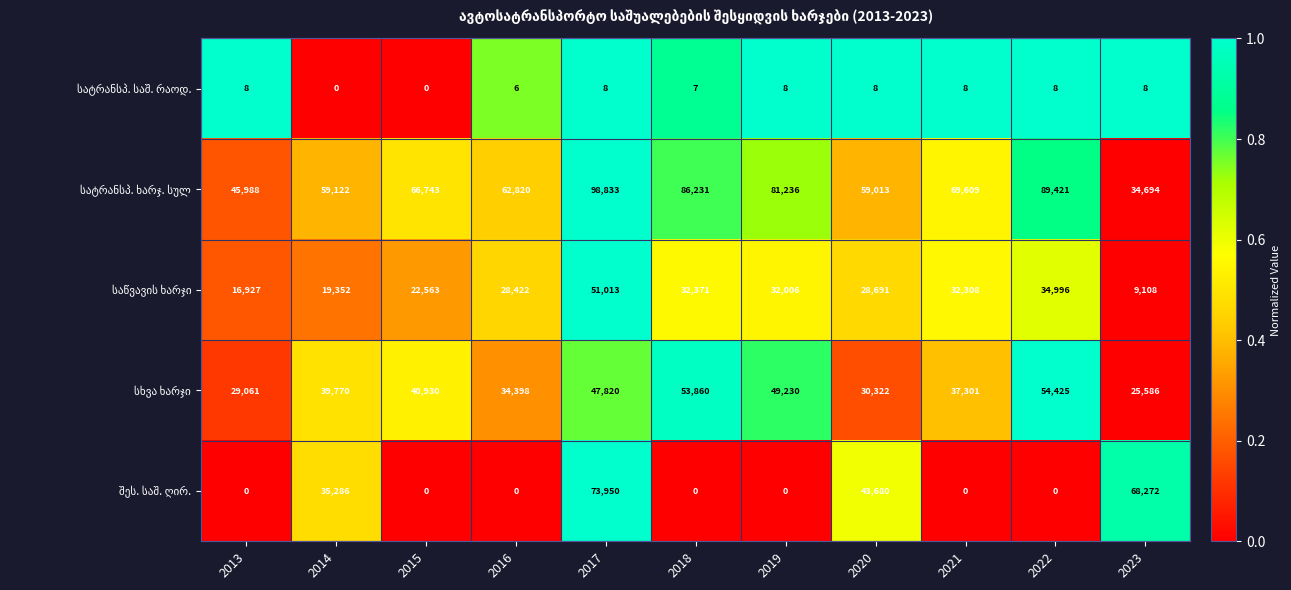

At which category is the sum across all series the highest?

2017